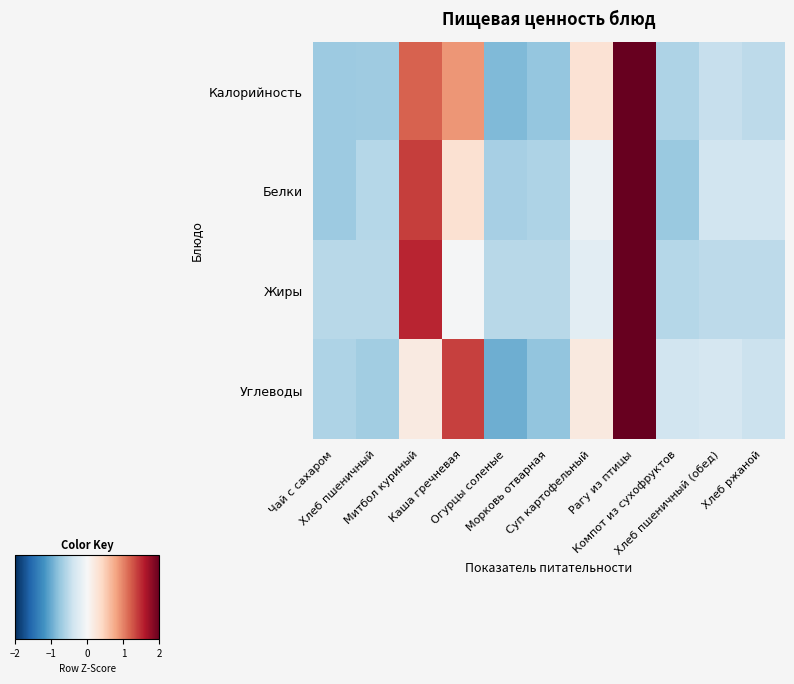

Reading right to left, extract all data points from this chart.

Калорийность: Хлеб ржаной=-0.5	Хлеб пшеничный (обед)=-0.5	Компот из сухофруктов=-0.6	Рагу из птицы=2.3	Суп картофельный=0.3	Морковь отварная=-0.8	Огурцы соленые=-0.9	Каша гречневая=0.9	Митбол куриный=1.2	Хлеб пшеничный=-0.7	Чай с сахаром=-0.7
Белки: Хлеб ржаной=-0.4	Хлеб пшеничный (обед)=-0.4	Компот из сухофруктов=-0.7	Рагу из птицы=2.5	Суп картофельный=-0.1	Морковь отварная=-0.6	Огурцы соленые=-0.7	Каша гречневая=0.3	Митбол куриный=1.4	Хлеб пшеничный=-0.6	Чай с сахаром=-0.7
Жиры: Хлеб ржаной=-0.5	Хлеб пшеничный (обед)=-0.5	Компот из сухофруктов=-0.6	Рагу из птицы=2.6	Суп картофельный=-0.2	Морковь отварная=-0.6	Огурцы соленые=-0.6	Каша гречневая=-0.0	Митбол куриный=1.5	Хлеб пшеничный=-0.5	Чай с сахаром=-0.6
Углеводы: Хлеб ржаной=-0.4	Хлеб пшеничный (обед)=-0.3	Компот из сухофруктов=-0.4	Рагу из птицы=2.5	Суп картофельный=0.2	Морковь отварная=-0.8	Огурцы соленые=-1.0	Каша гречневая=1.4	Митбол куриный=0.2	Хлеб пшеничный=-0.7	Чай с сахаром=-0.6